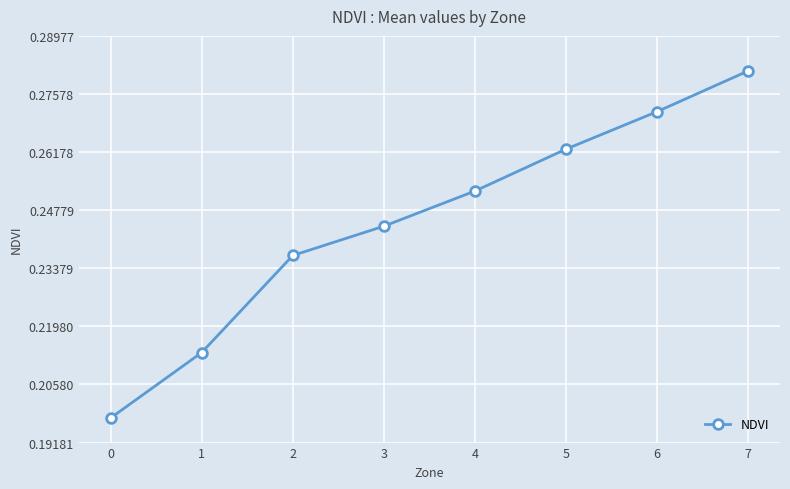

Is it true that the value at 1 is 0.1?

False